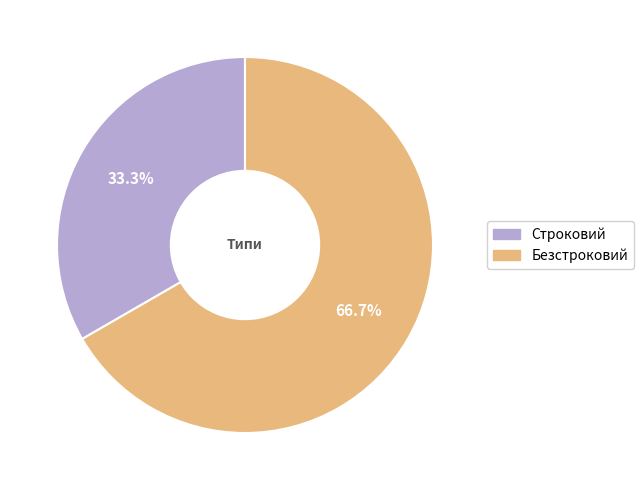

To the nearest percent, what is the difference between the largest and smallest slice percentages?

33%